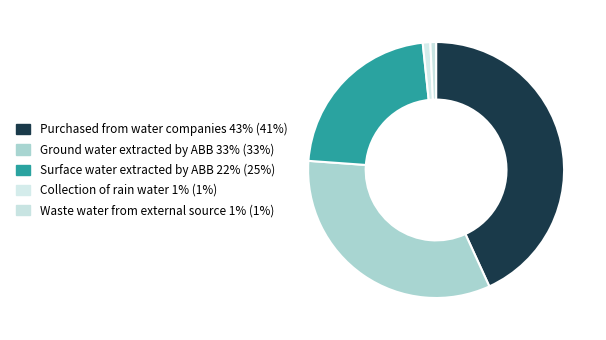

Does any single category account for the majority?

No